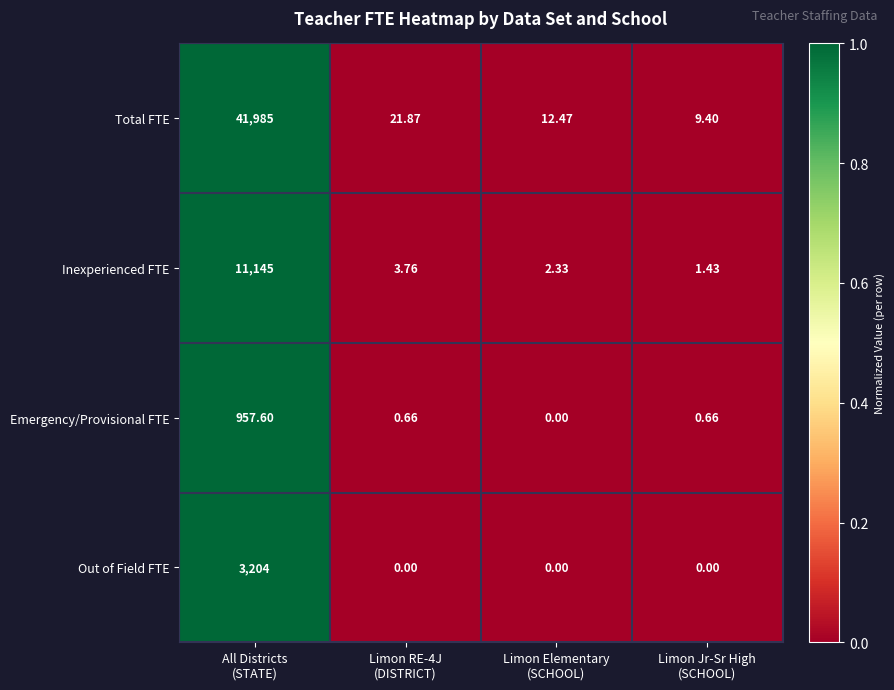

Which series has the largest total across all categories?

Total FTE